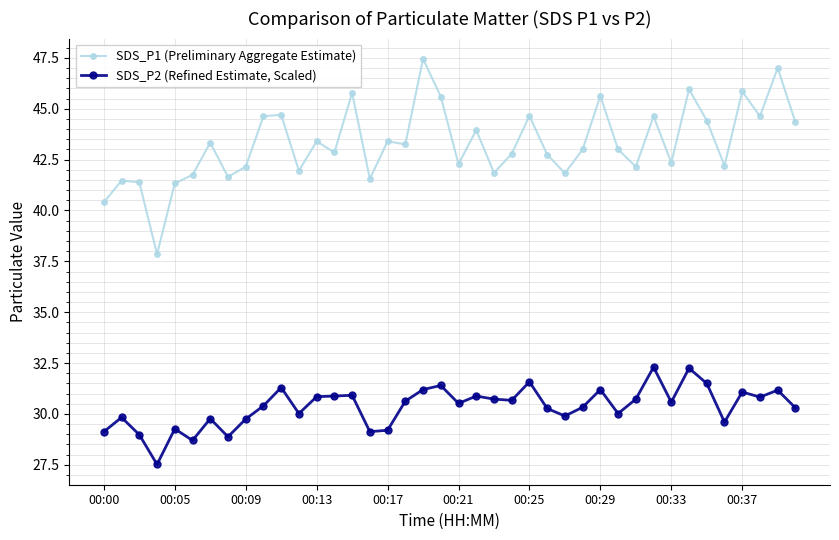

What is the value of the SDS_P2 (Refined Estimate, Scaled) point at the 30th from the left?

30.0